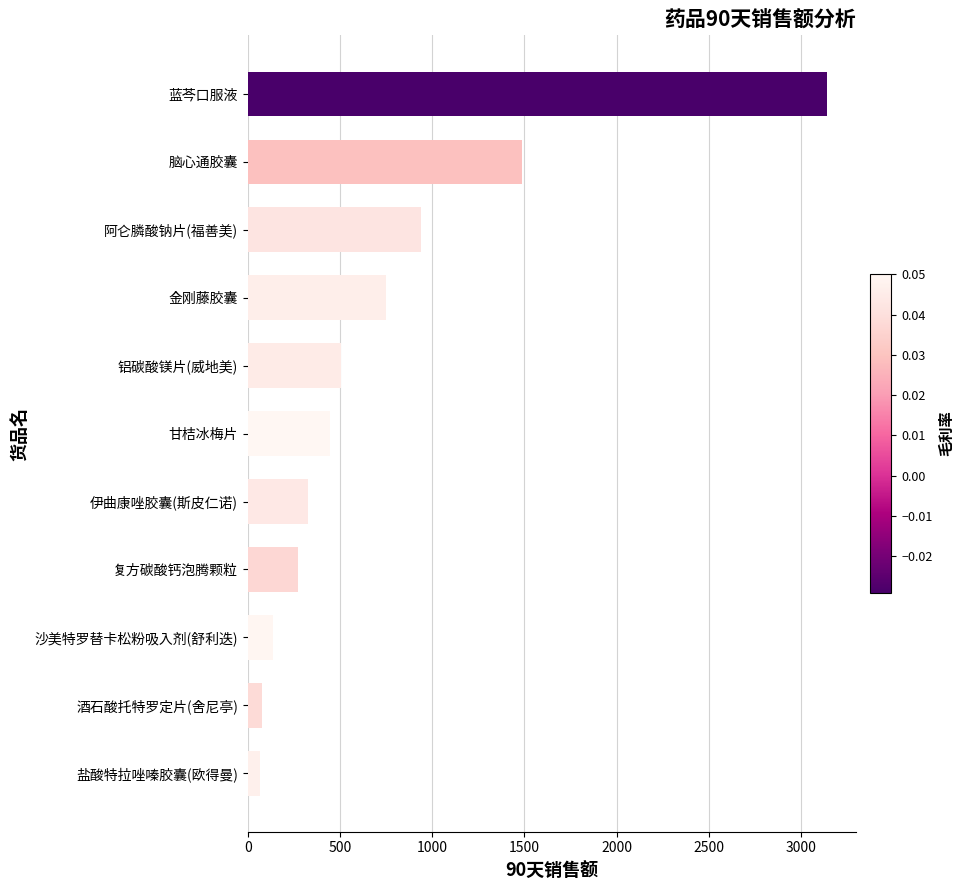

At which category does the chart reach its peak across all series?

蓝芩口服液